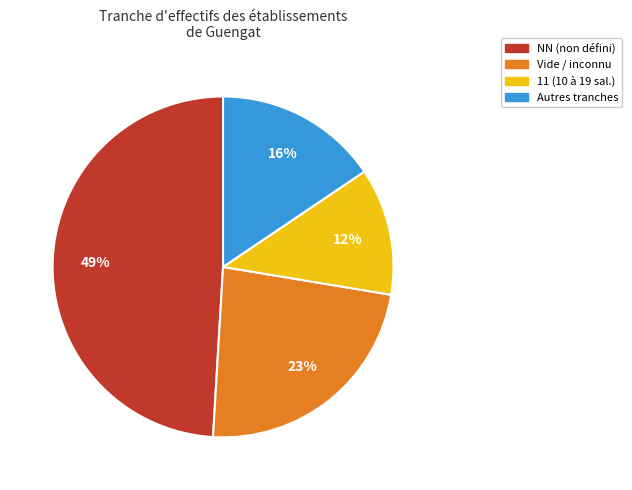

To the nearest percent, what is the difference between the largest and smallest slice percentages?

37%